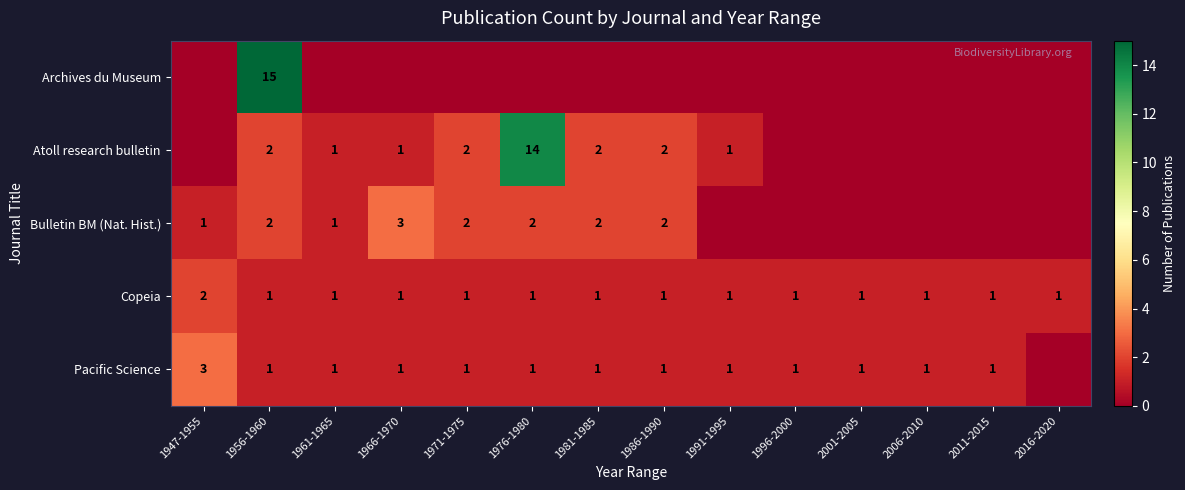

Is the value of Pacific Science at 1947-1955 greater than the value of Copeia at 1971-1975?

Yes